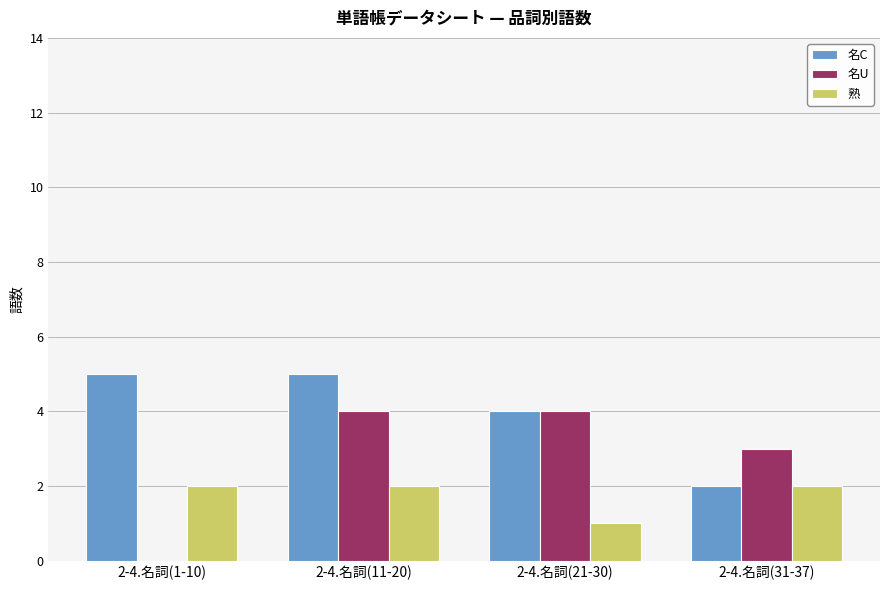

At which label is 名U closest to 2?

2-4.名詞(31-37)